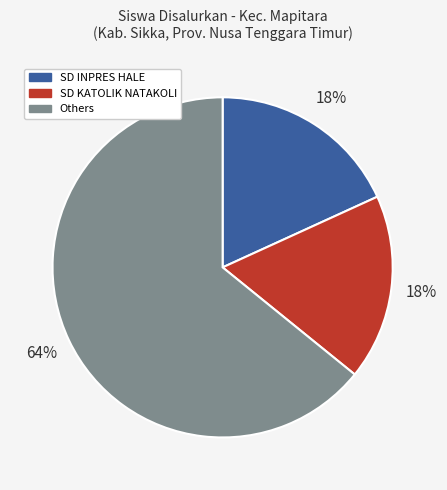

What is the largest slice in the pie chart?

Others